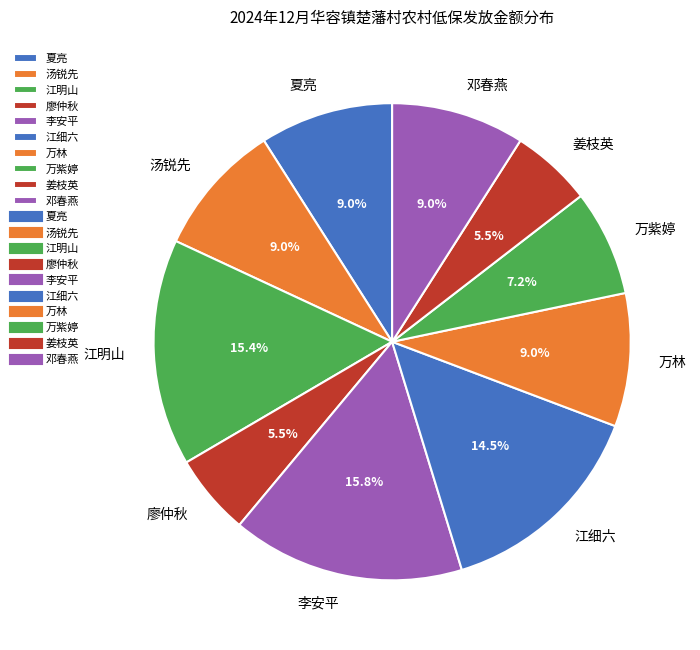

Do 廖仲秋 and 李安平 together represent more than half of the pie?

No